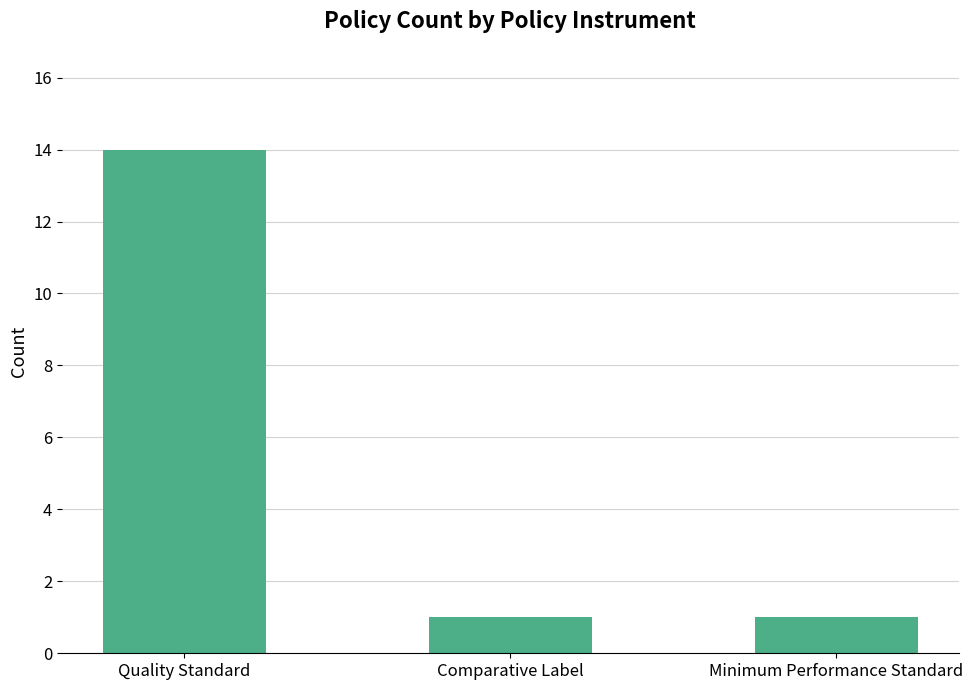

What is the maximum value shown in the chart?

14